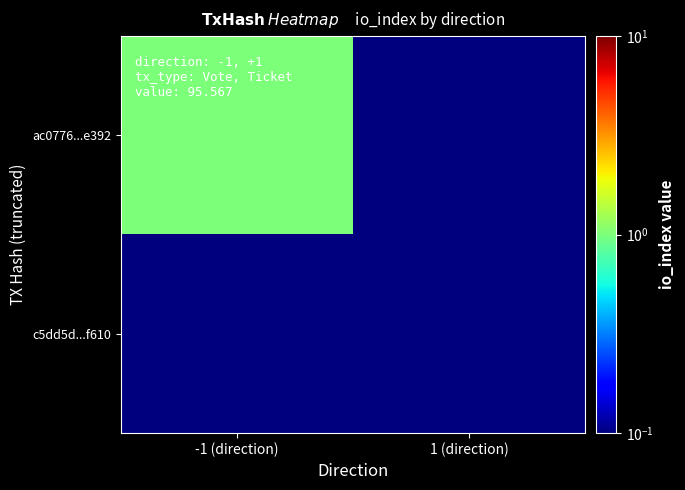

Which series has the largest total across all categories?

ac0776...e392